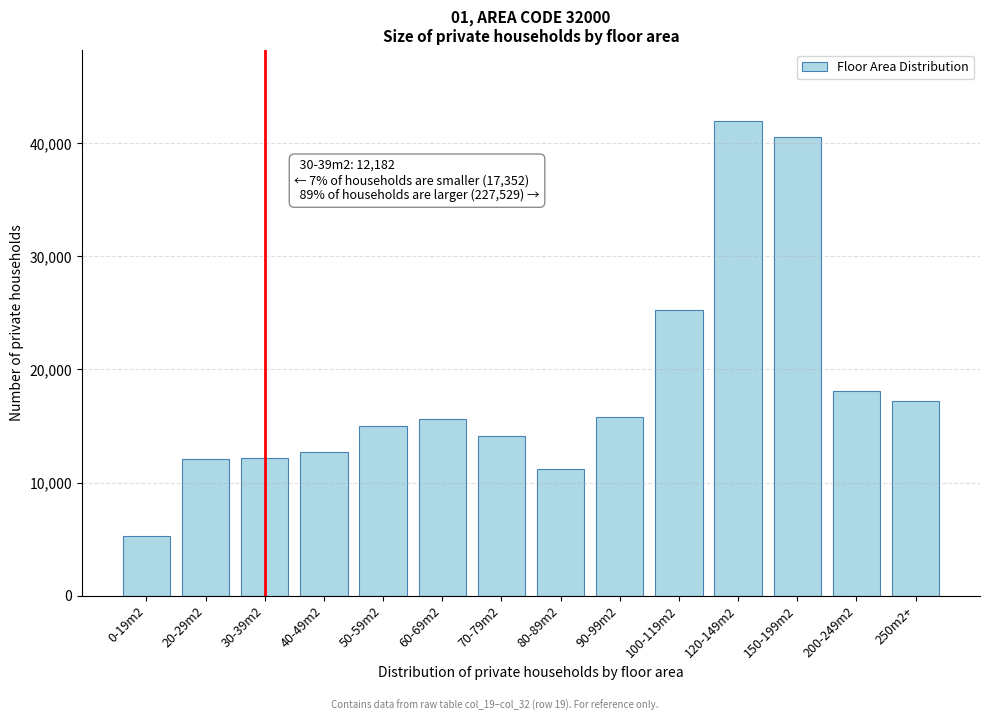

What is the difference between the values at 200-249m2 and 50-59m2?

3066